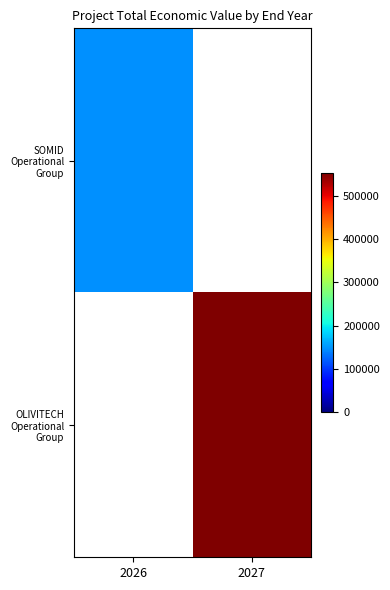

How many values in SOMID Operational Group are above zero?

1